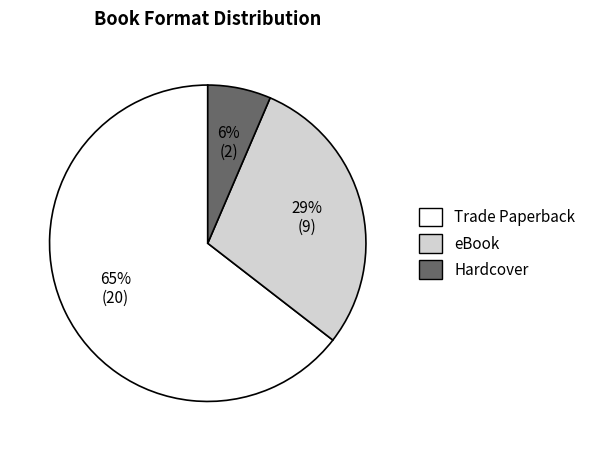

To the nearest percent, what is the average slice percentage?

33%